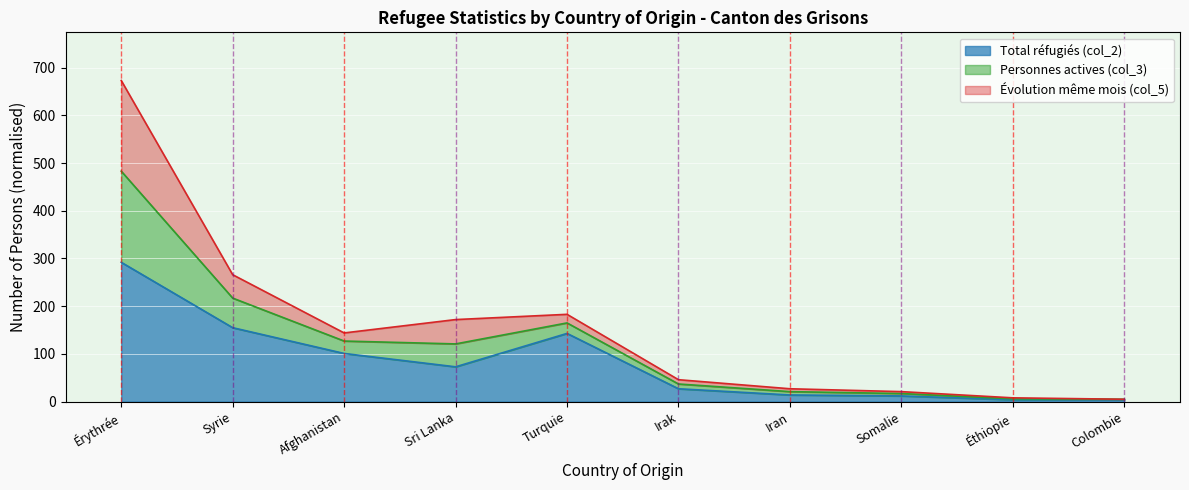

The value of Total réfugiés (col_2) at Sri Lanka is 32. True or false?

False